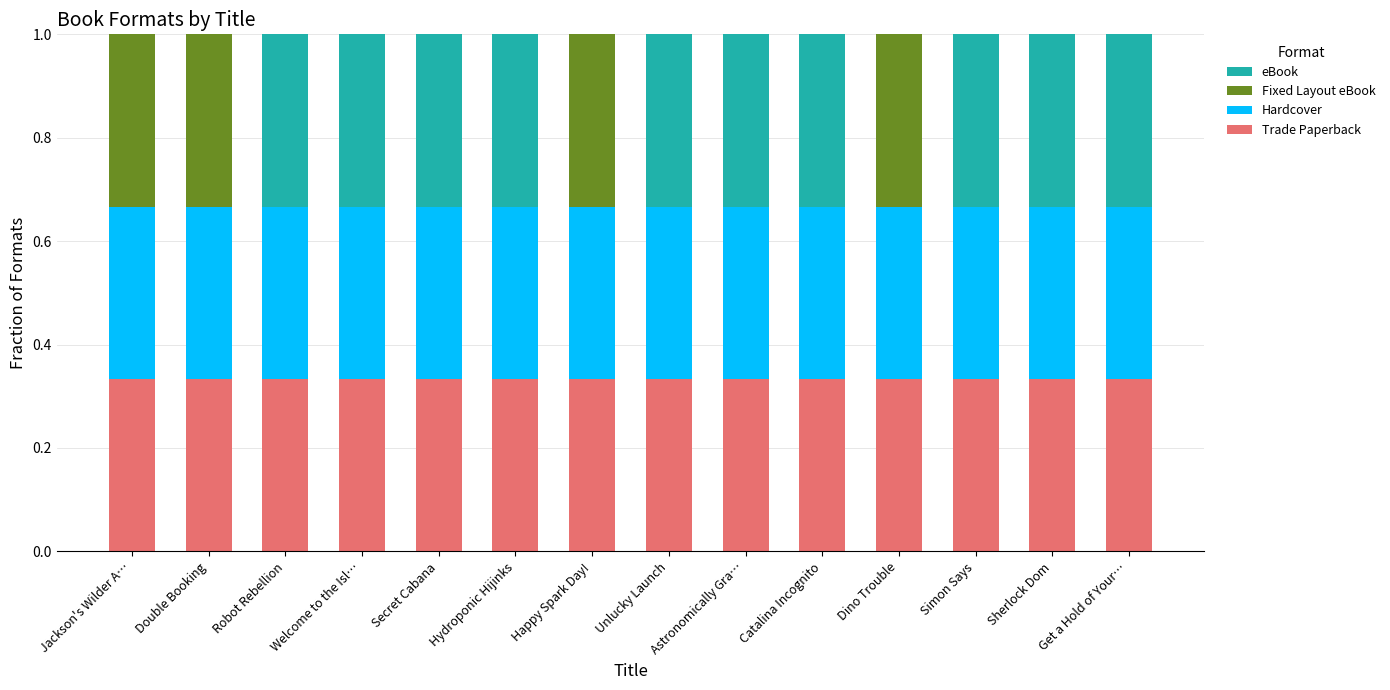

How many categories are shown in the chart?

14